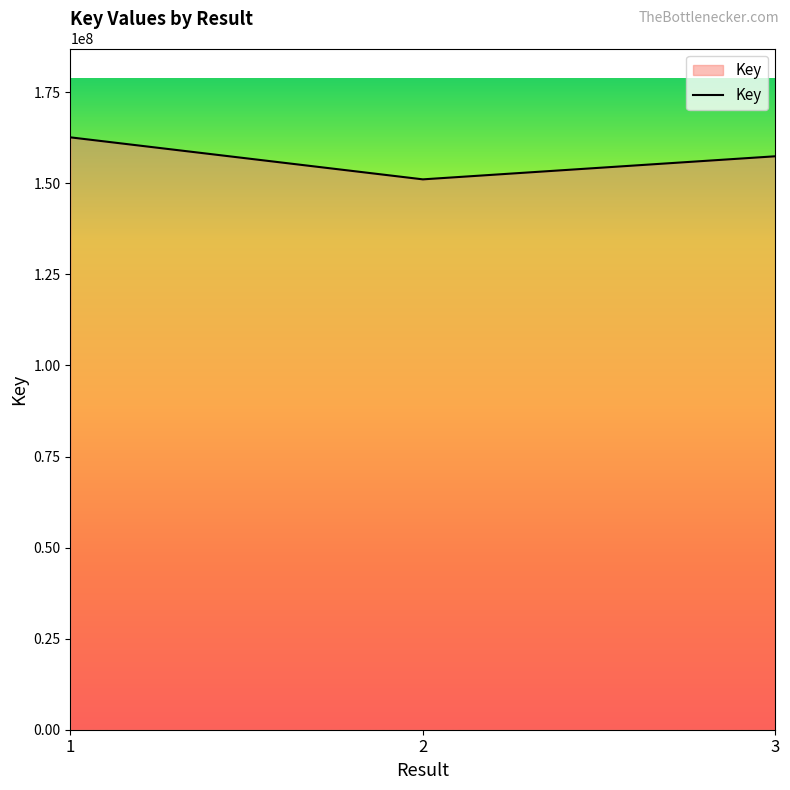

Reading right to left, extract all data points from this chart.

157424741	151088785	162618780